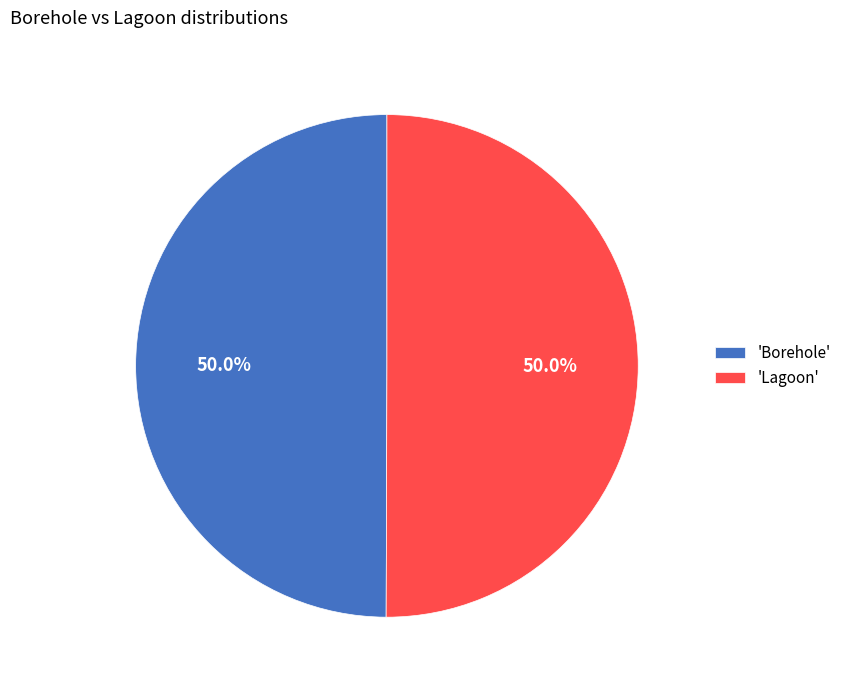

What is the ratio of the value at 'Borehole' to the value at 'Lagoon'?

1.0